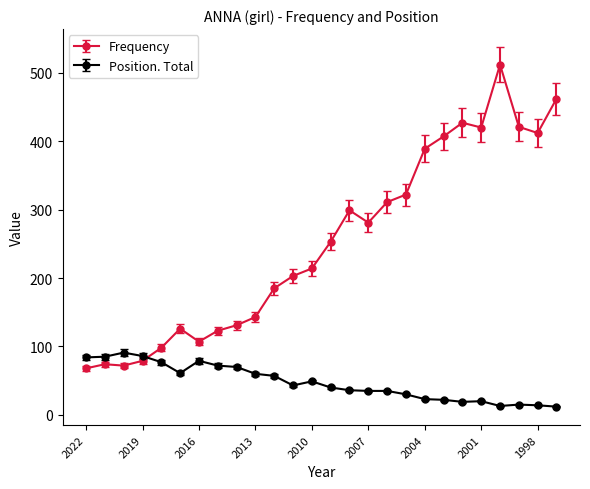

What is the value of the Frequency point at the 22nd from the left?

420